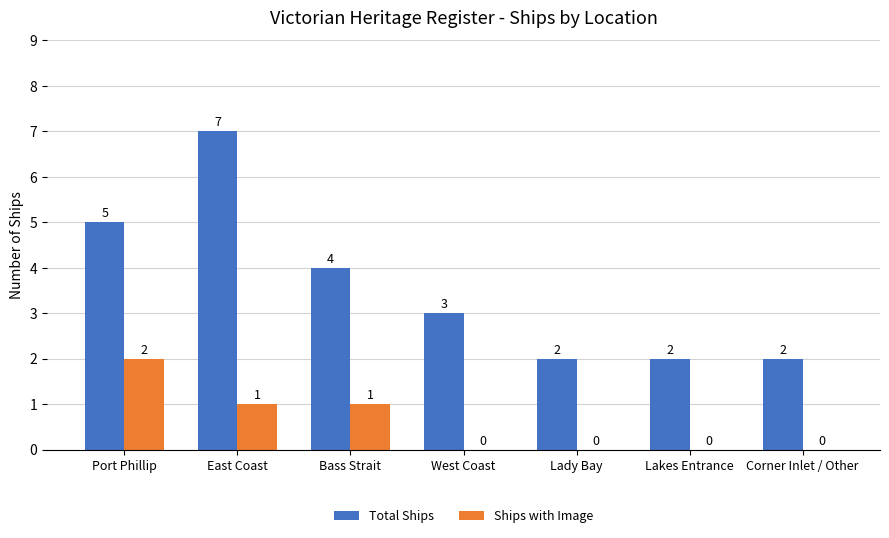

What is the highest value of the Total Ships series?

7